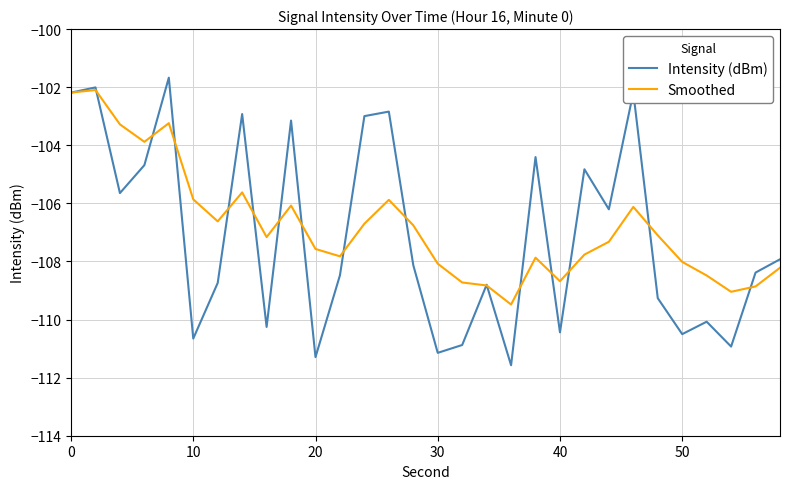

Which series has the largest range (max minus min)?

Intensity (dBm)